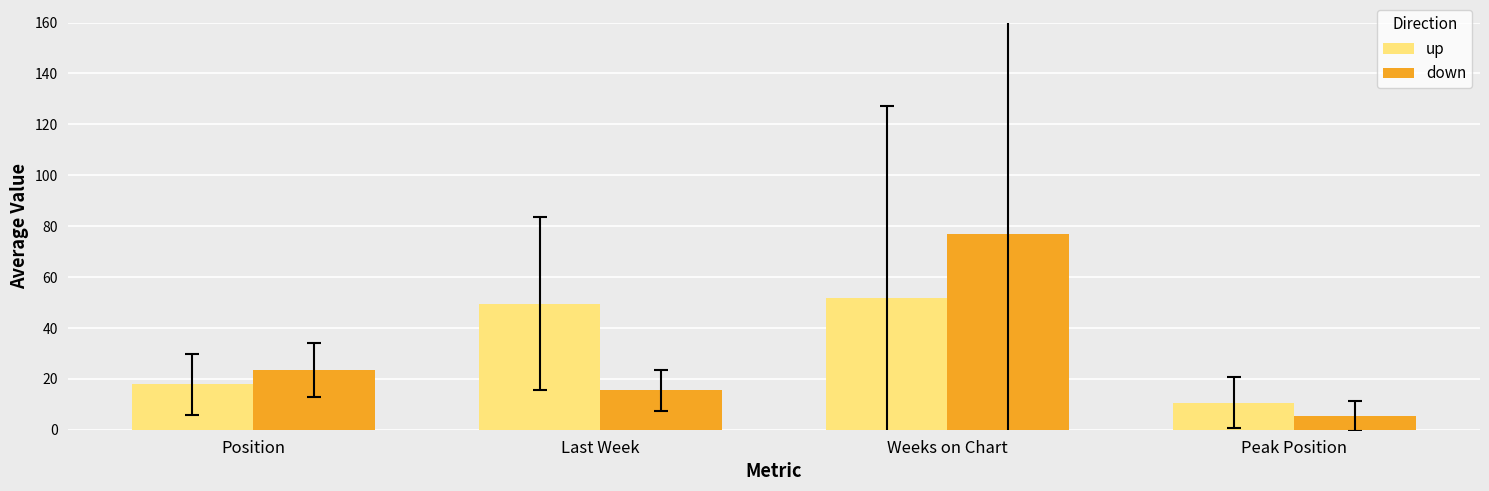

How many data points does each series have?

4